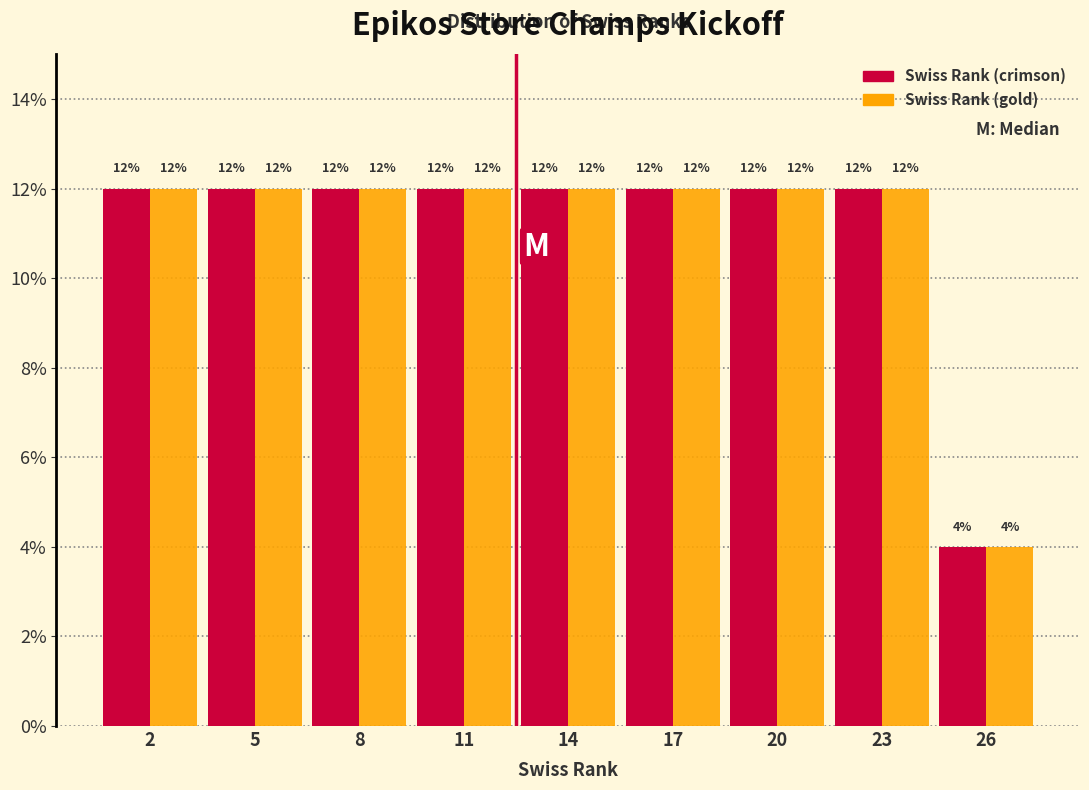

Which category has the lowest value across all series?

26